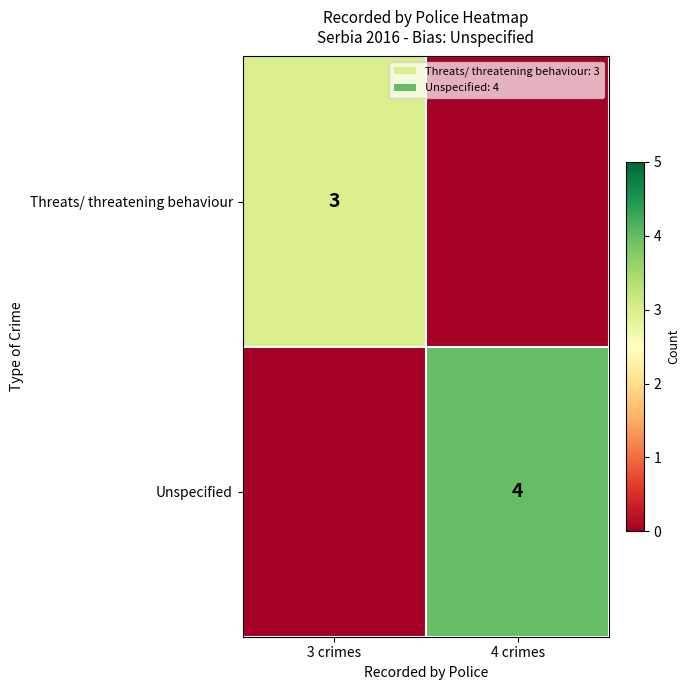

The value of Threats/ threatening behaviour at 3 crimes is 1. True or false?

False